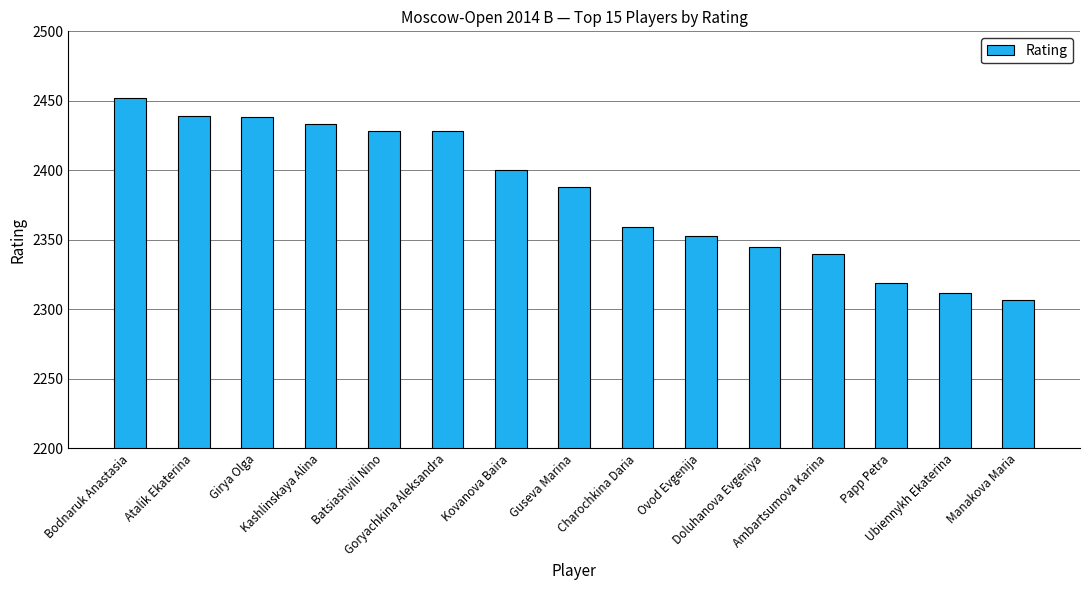

What is the maximum value shown in the chart?

2452